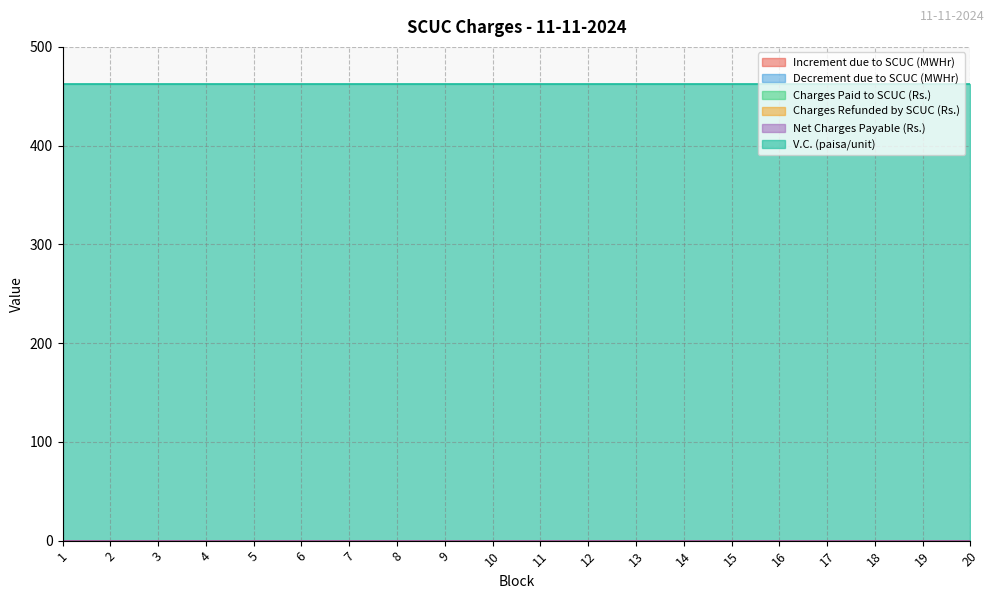

Does the chart have visible grid lines?

Yes